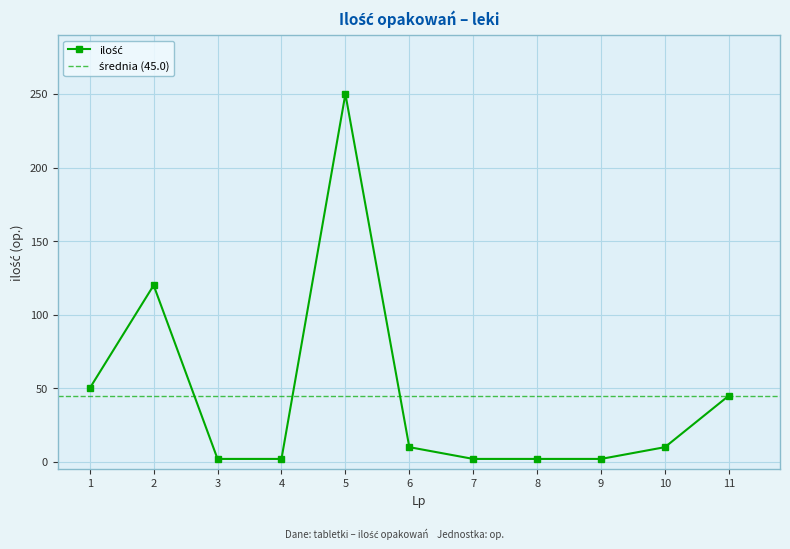

What is the difference between the values at 8 and 11?

43